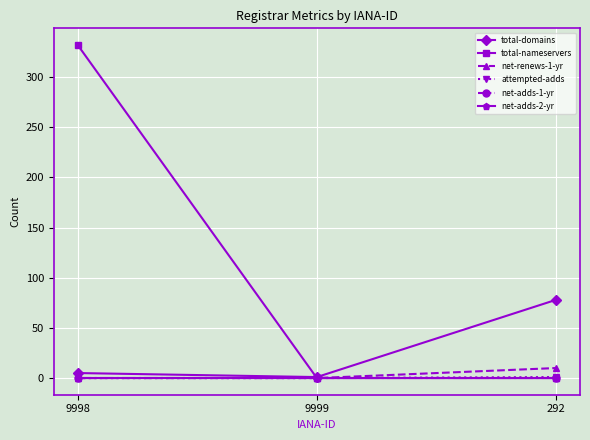

Reading left to right, extract all data points from this chart.

total-domains: 5	1	78
total-nameservers: 332	0	0
net-renews-1-yr: 0	0	10
attempted-adds: 0	0	1
net-adds-1-yr: 0	0	0
net-adds-2-yr: 0	0	0